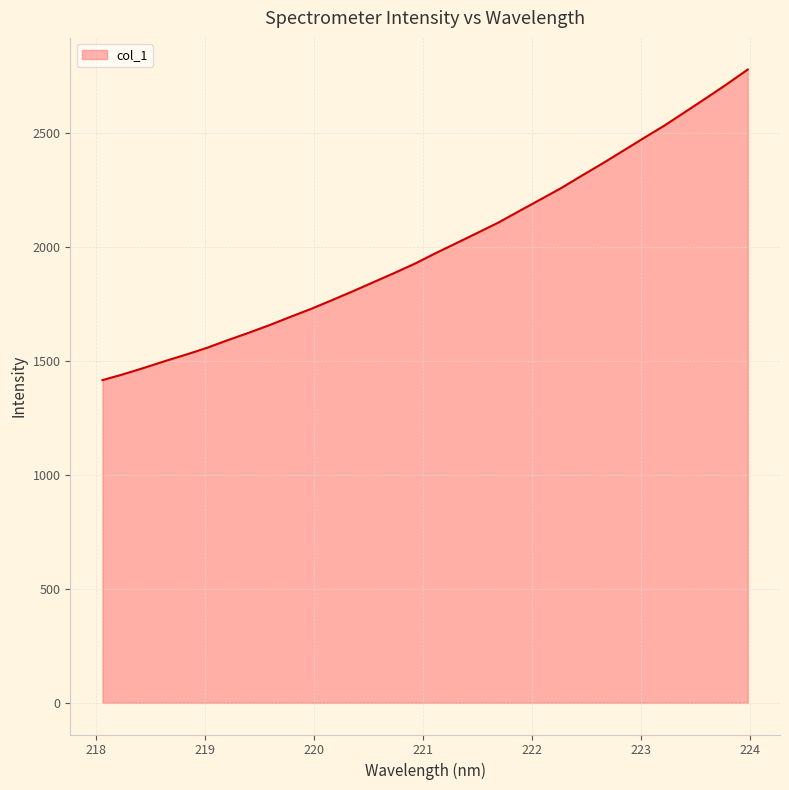

What is the smallest value displayed?

1415.0